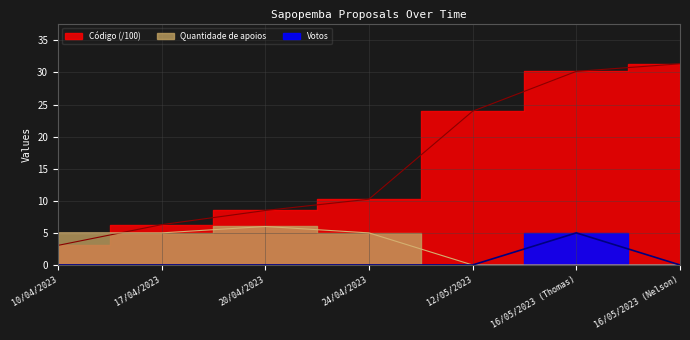

Which series has the largest range (max minus min)?

Código